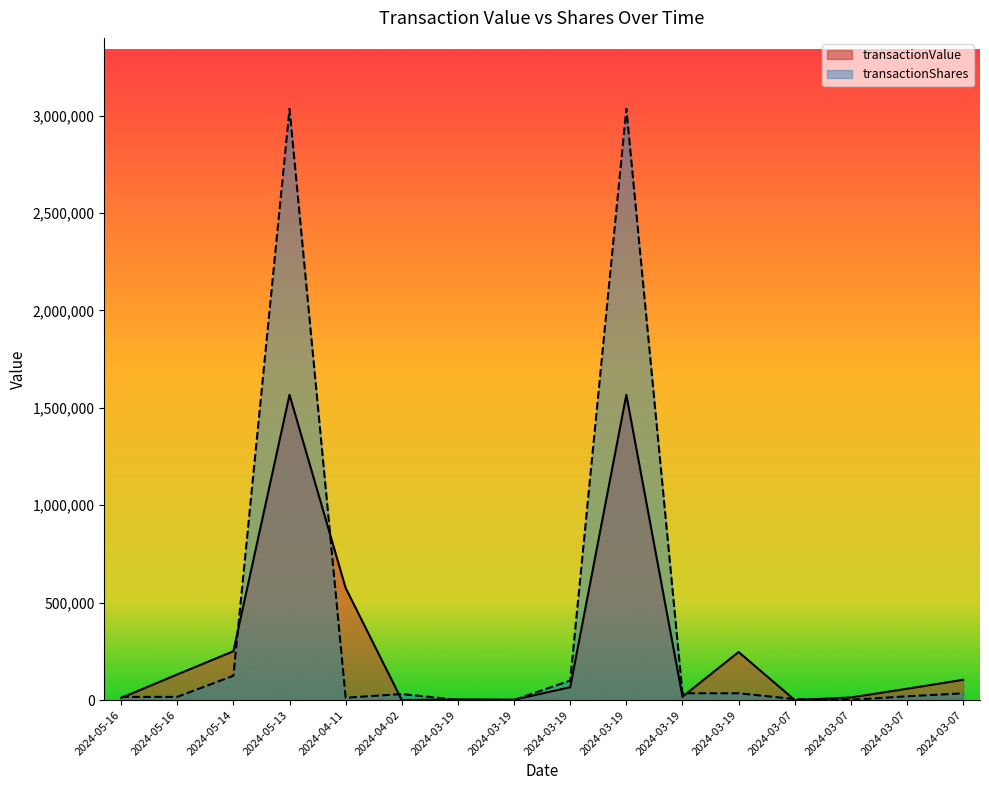

What is the sum of the transactionShares values at 2024-03-07 and 2024-05-16?

18150